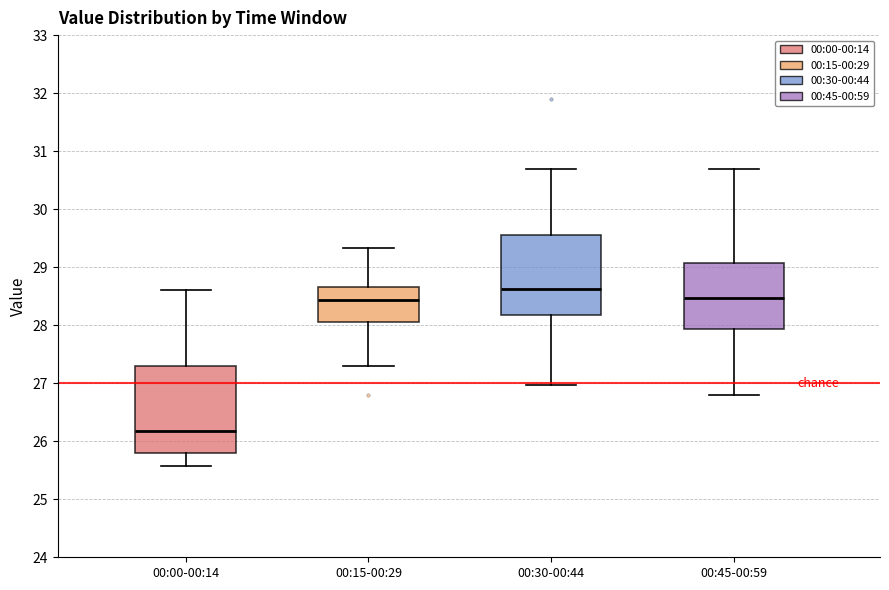

Which box has the lowest median line?

00:00-00:14